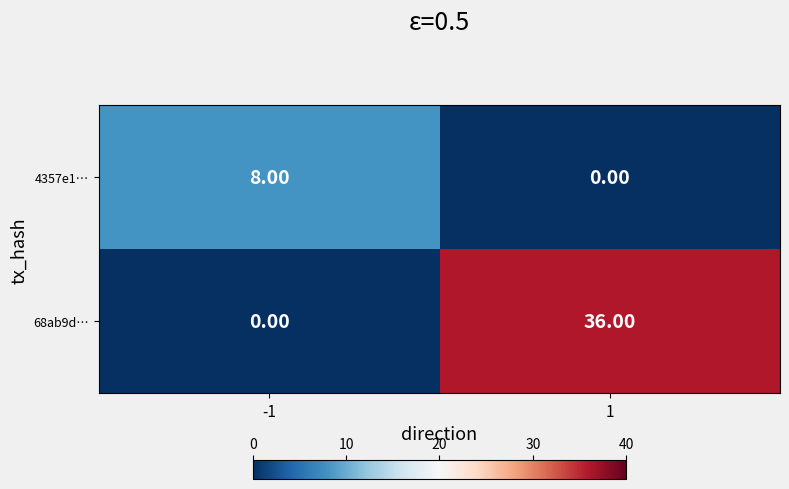

At how many categories does at least one series exceed 4?

2